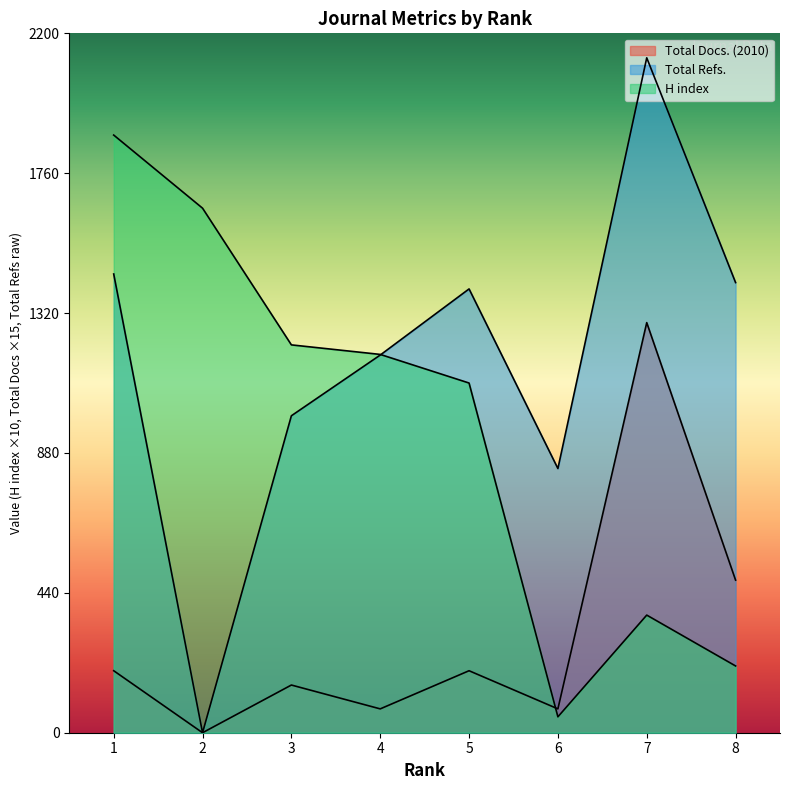

Is it true that H index equals 502 at 7?

False